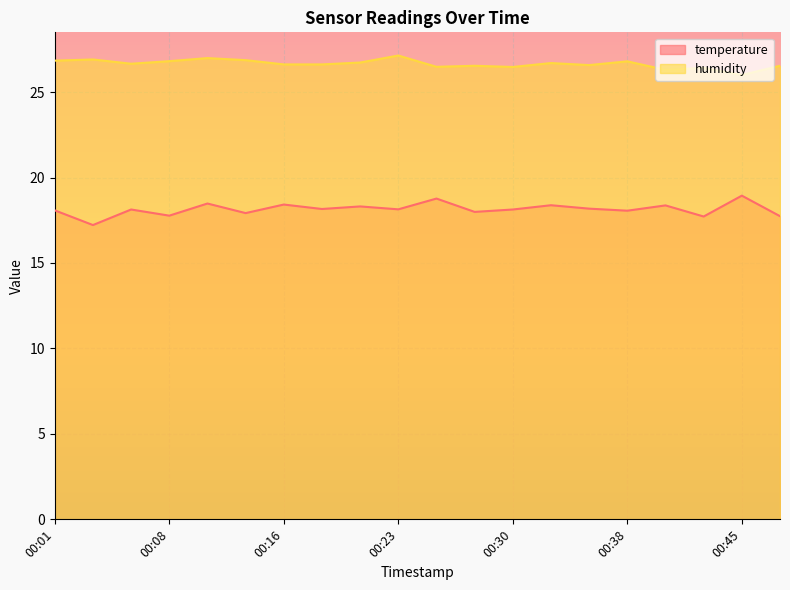

How many categories are shown in the chart?

20